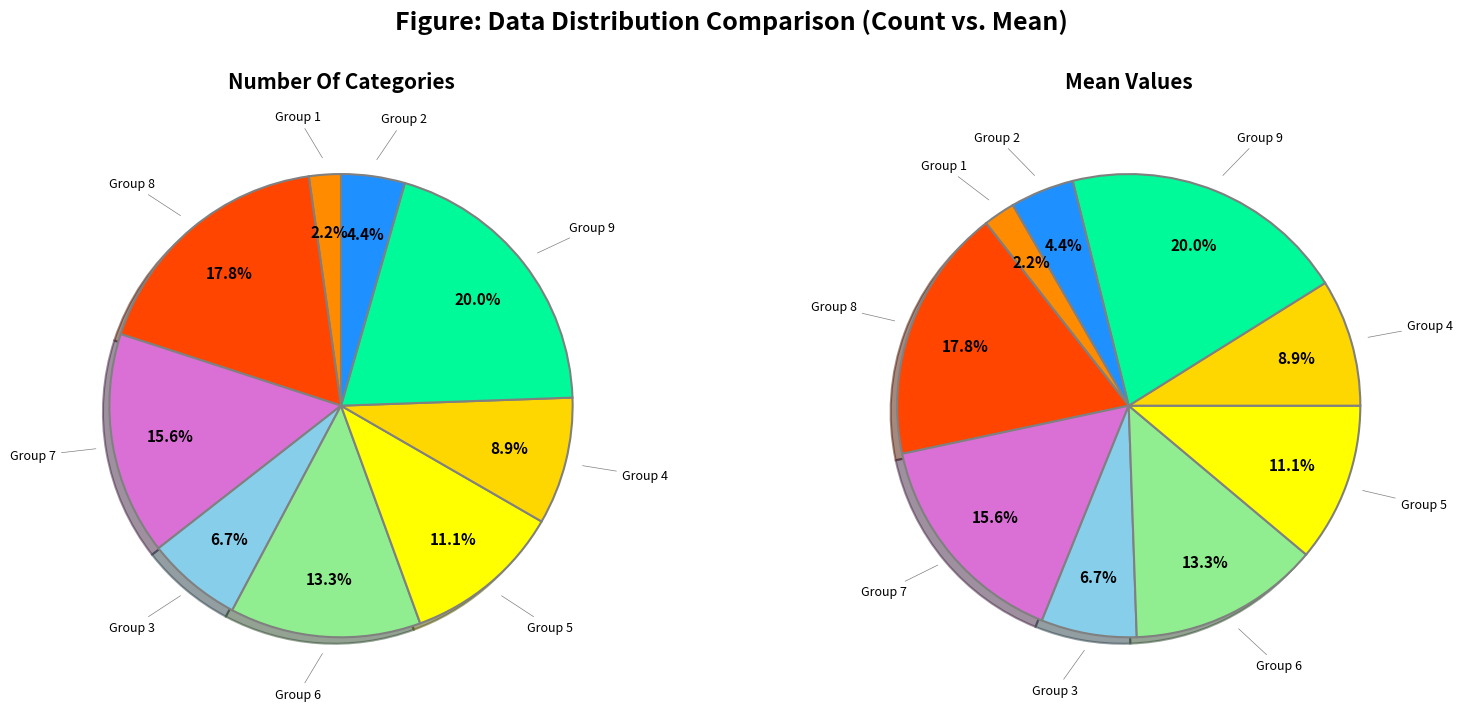

Is the sum of 5 and 4 greater than half?

No